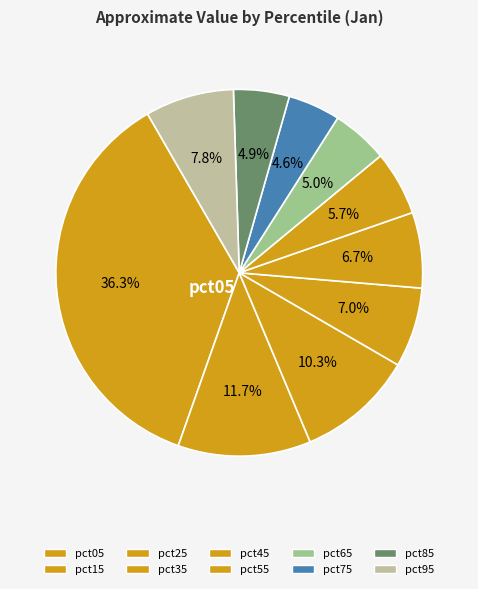

Do pct45 and pct35 together represent more than half of the pie?

No